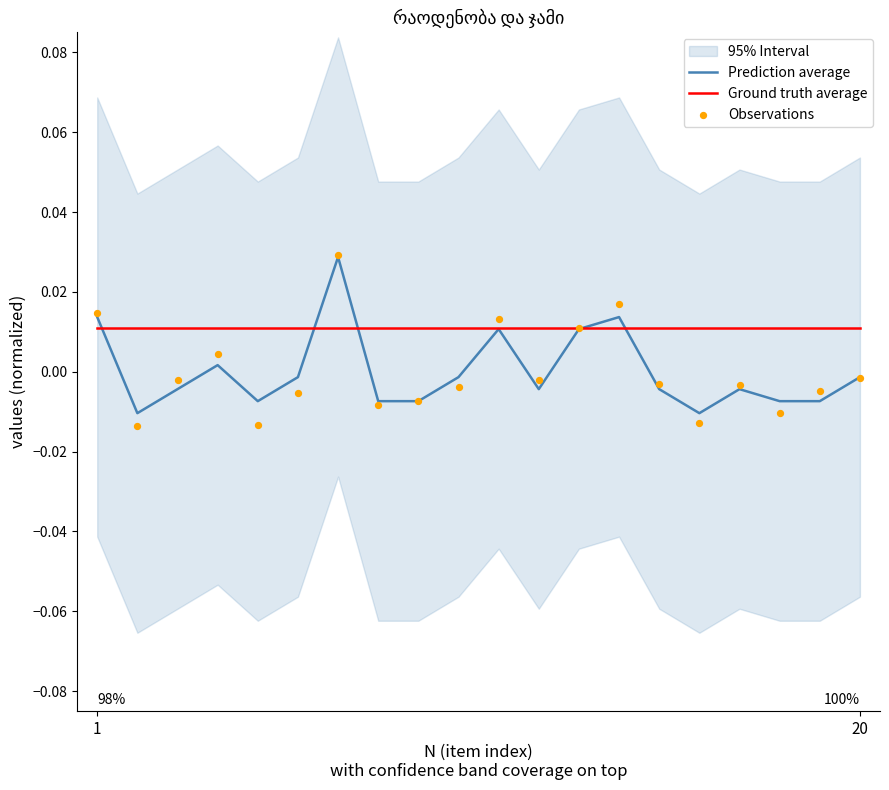

Which series has the largest total across all categories?

Ground truth average